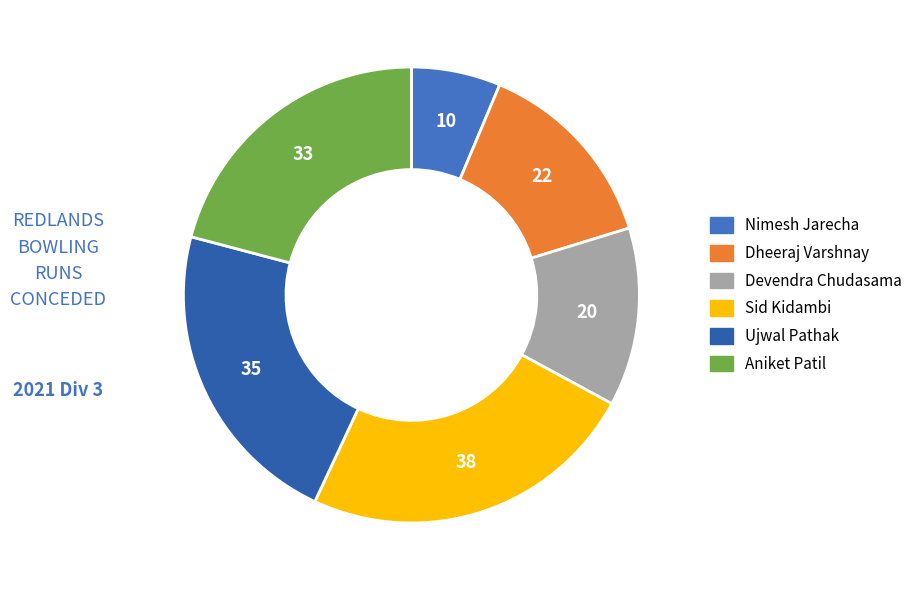

How many slices are in this pie chart?

6